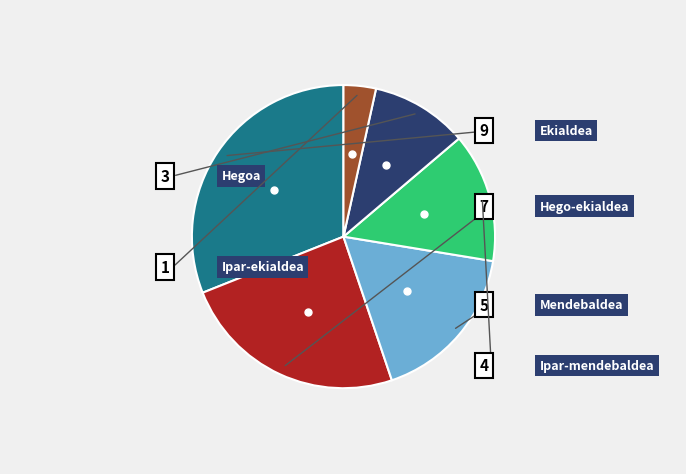

Is it true that Ekialdea is 22% of the pie?

False